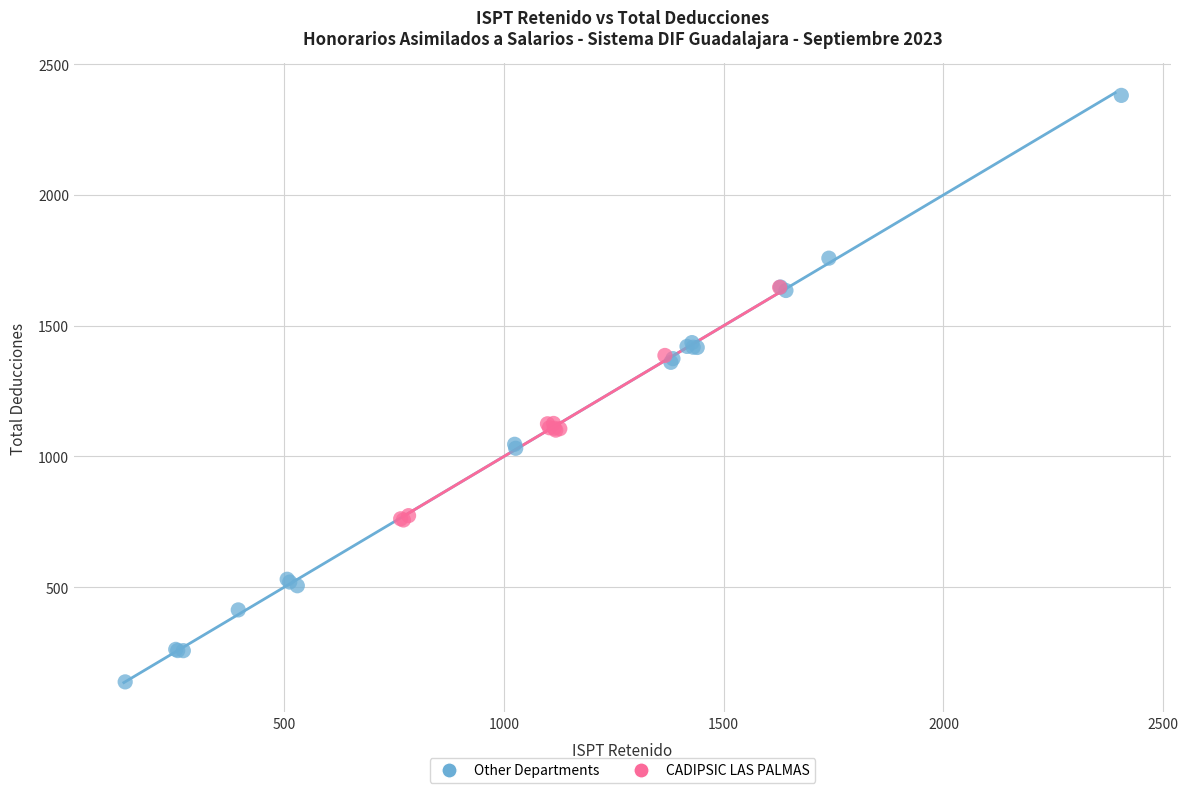

Which series has the largest Y range (max minus min)?

Other Departments